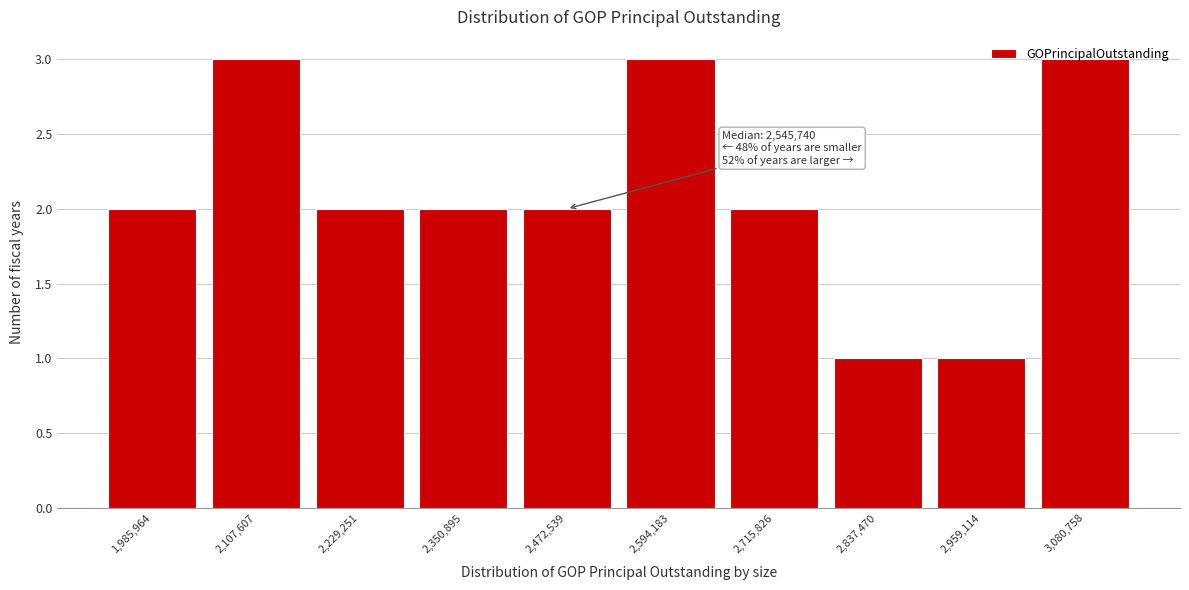

What is the maximum value shown in the chart?

3